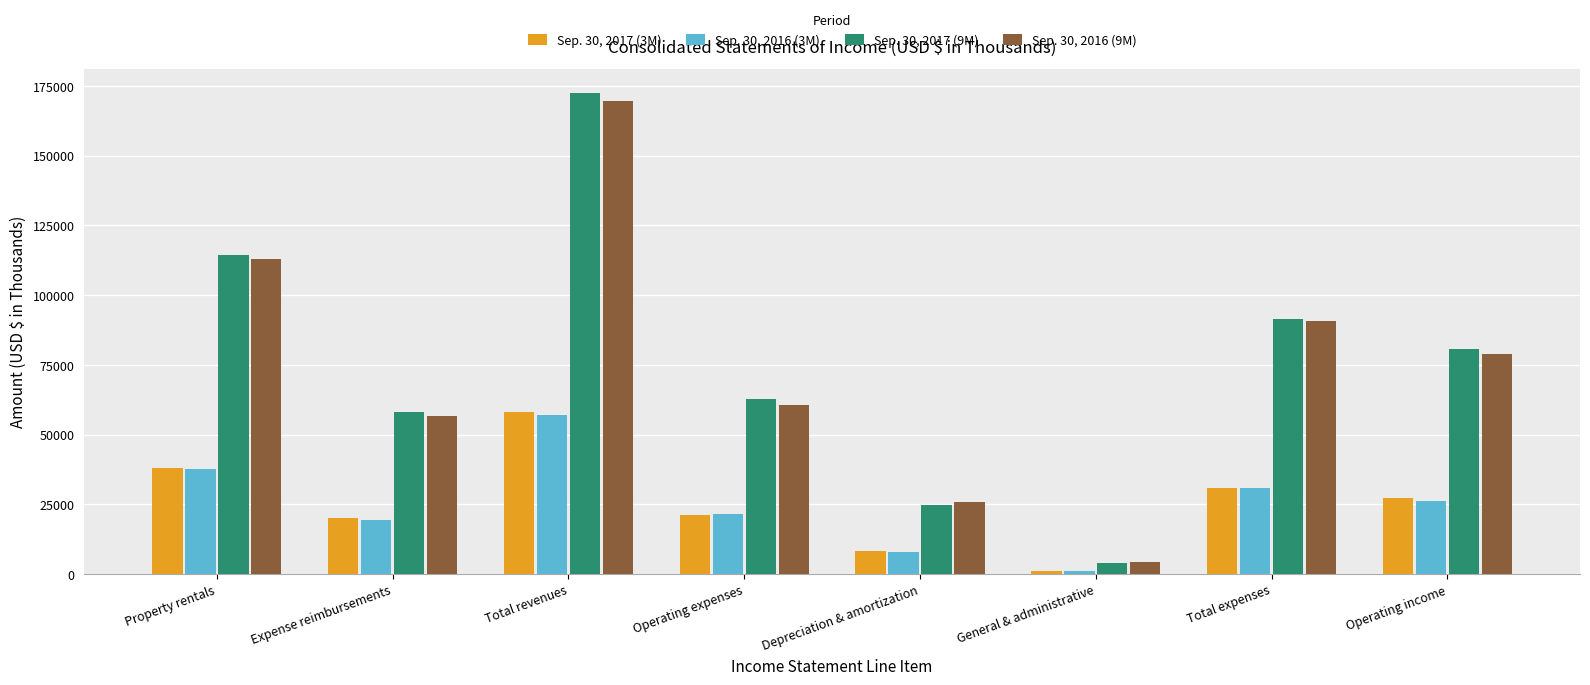

True or false: Sep. 30, 2016 (3M) has a value of 44357 at Total expenses.

False